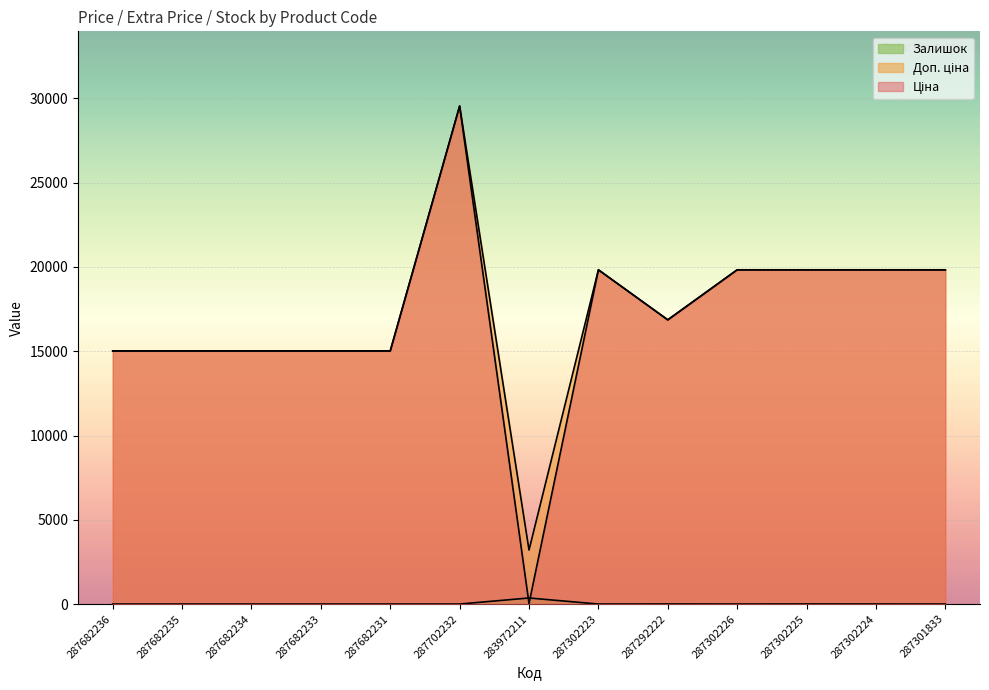

At which label does Доп. ціна reach its minimum?

283972211